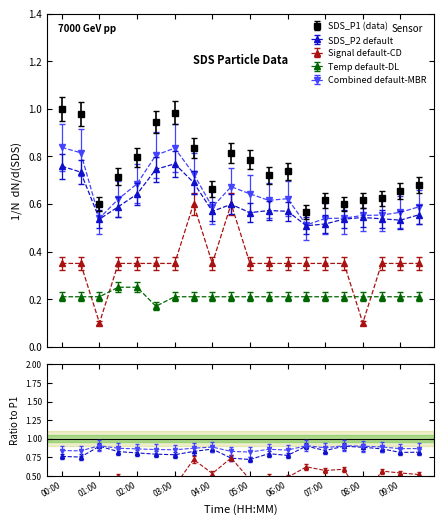

True or false: Temp has a value of 0.3 at 03:00.

False